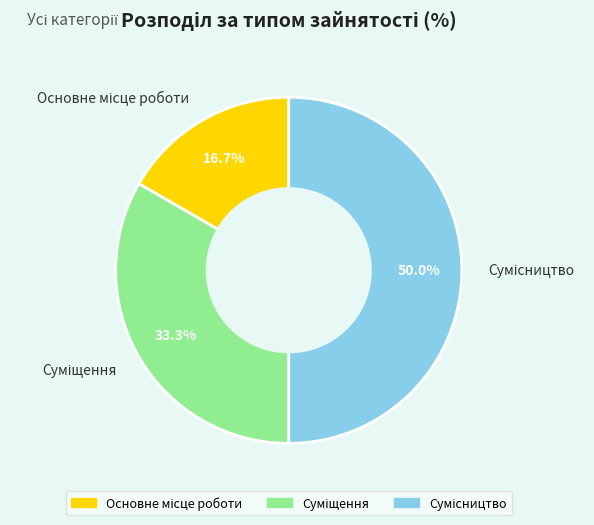

How many segments does this pie chart have?

3